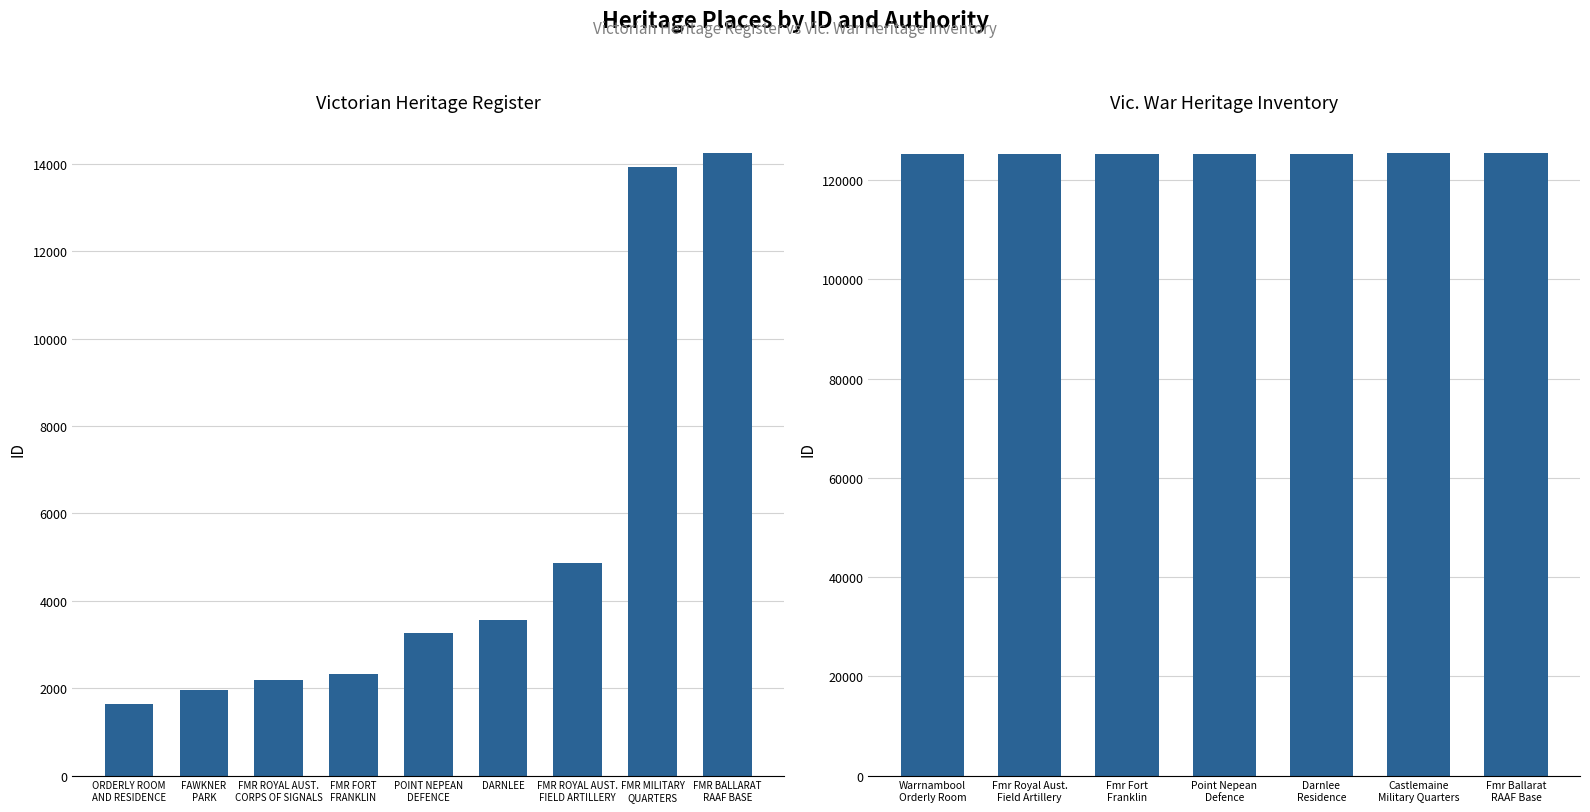

Rank the categories by value from highest to lowest.

FMR BALLARAT
RAAF BASE, FMR MILITARY
QUARTERS, FMR ROYAL AUST.
FIELD ARTILLERY, DARNLEE, POINT NEPEAN
DEFENCE, FMR FORT
FRANKLIN, FMR ROYAL AUST.
CORPS OF SIGNALS, FAWKNER
PARK, ORDERLY ROOM
AND RESIDENCE